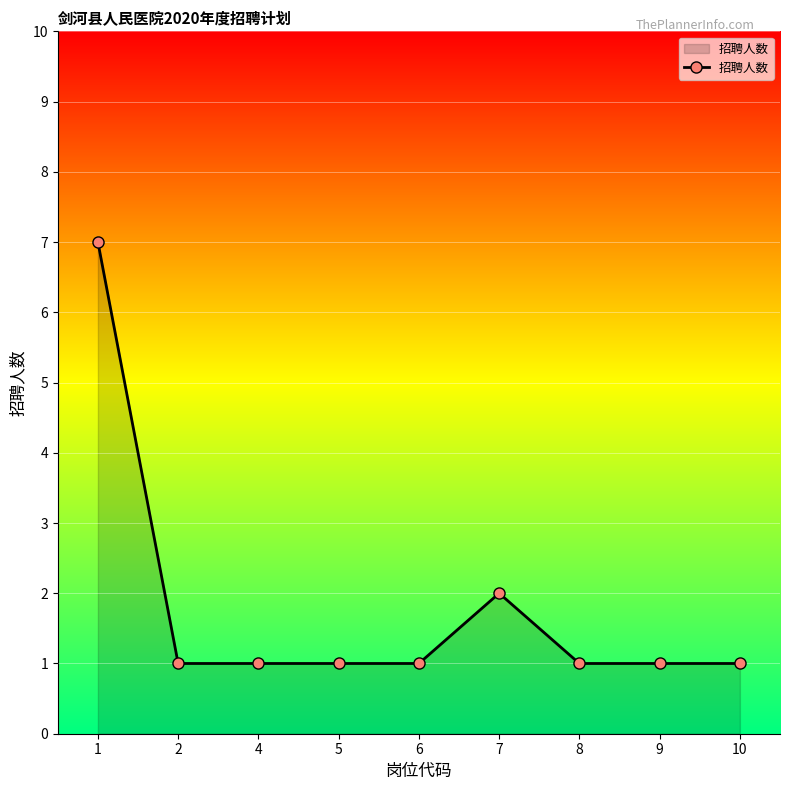

What is the value of the 1st point from the left?

7